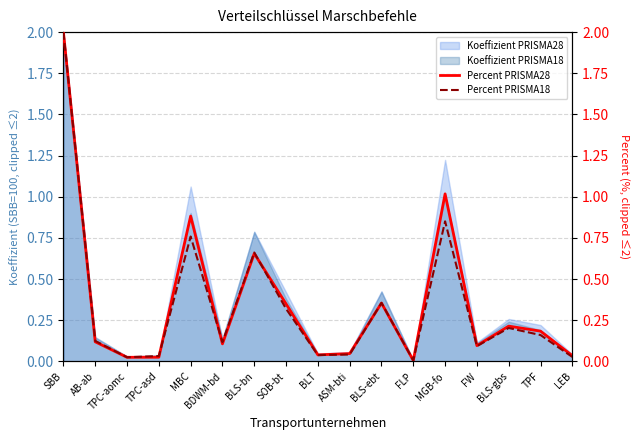

Which category has the highest value across all series?

SBB